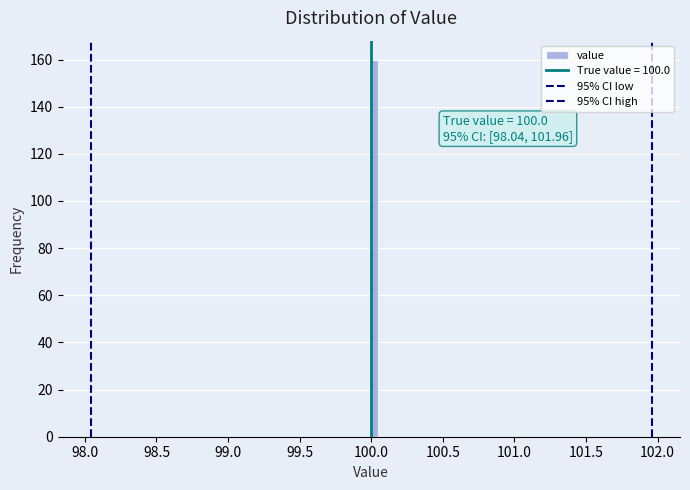

Read against the x-axis, roughly where is the centre of the tallest bar?

100.05